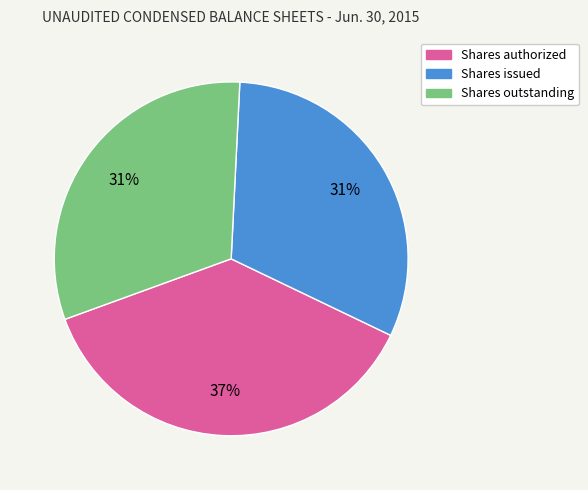

Does Shares authorized represent more than half of the total?

No